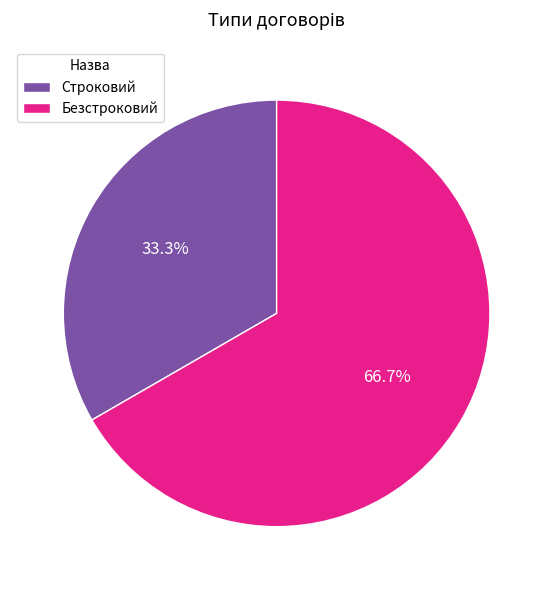

Which slice is the largest?

Безстроковий